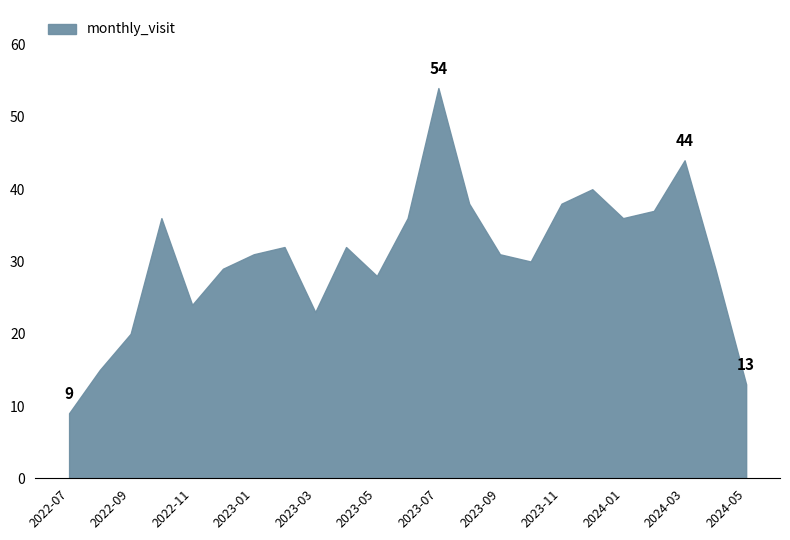

What is the difference between the maximum and minimum values?

45